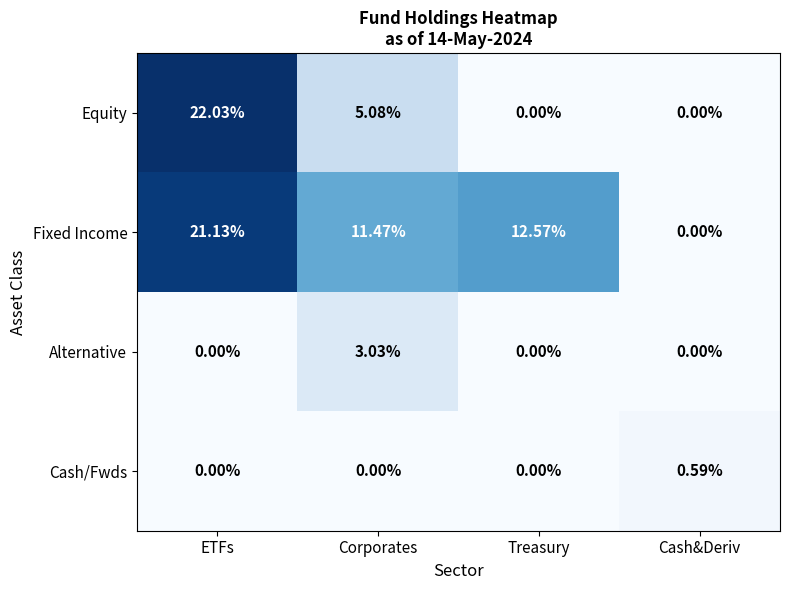

Which category has the highest value in the Fixed Income series?

ETFs